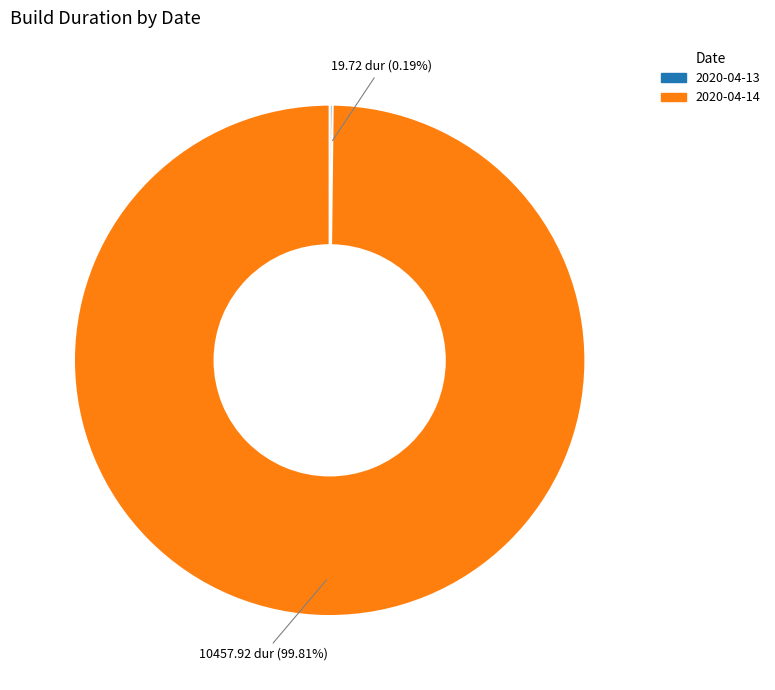

Is it true that 2020-04-14 is 92% of the pie?

False